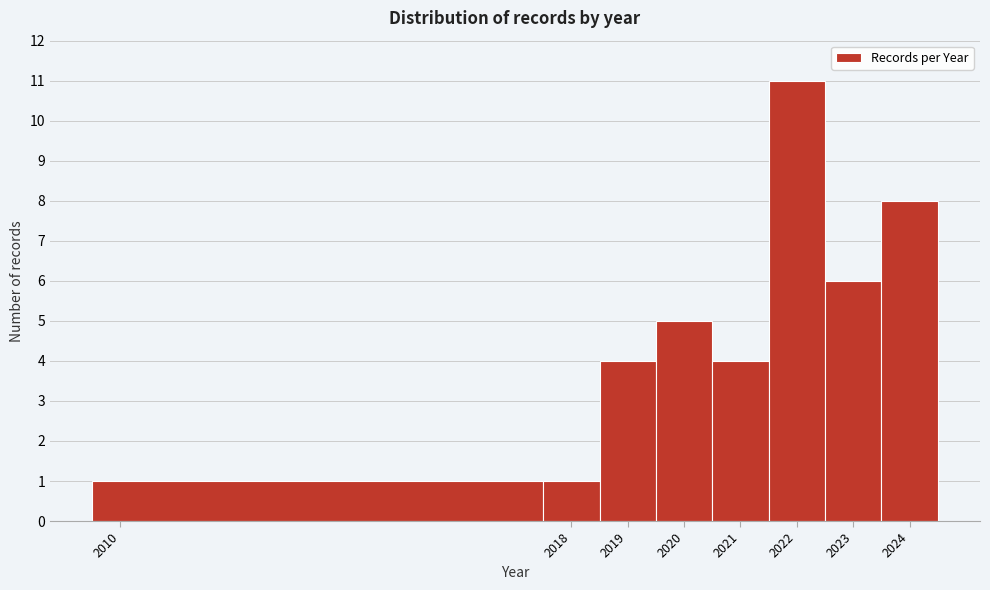

Reading left to right, list every bar in this chart as the range it spans on the x-axis followed by its height. The values are not printed on the chart, so give them approximately, as read against the axis.

2009.5 to 2017.5: 1
2017.5 to 2018.5: 1
2018.5 to 2019.5: 4
2019.5 to 2020.5: 5
2020.5 to 2021.5: 4
2021.5 to 2022.5: 11
2022.5 to 2023.5: 6
2023.5 to 2024.5: 8